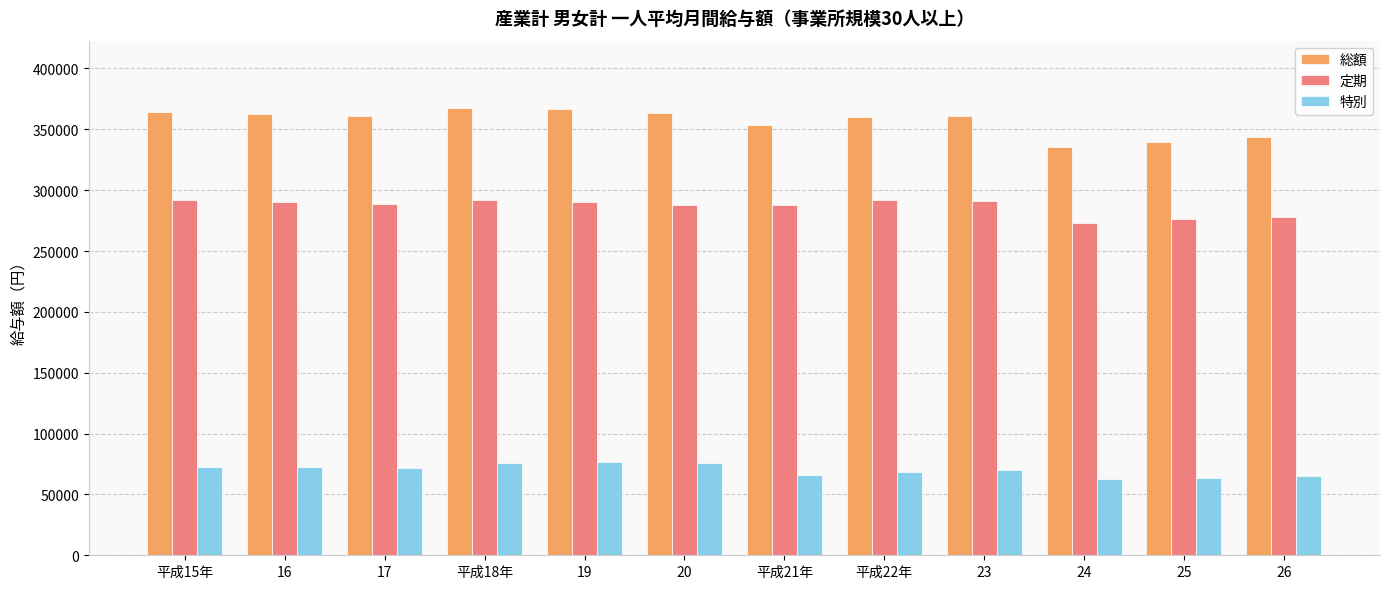

What is the difference between the maximum and minimum values in the 特別 series?

13527